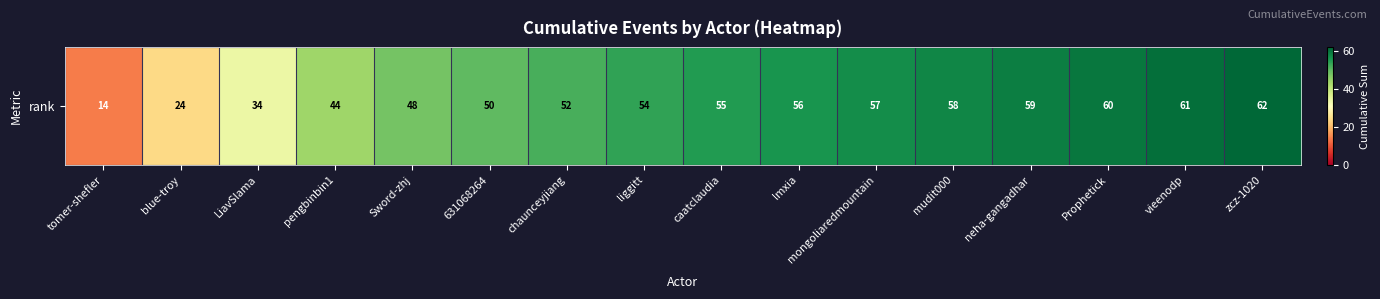

Reading right to left, list all the values displayed in this chart.

zcz-1020=62	vieenodp=61	Prophetick=60	neha-gangadhar=59	mudit000=58	mongoliaredmountain=57	lmxia=56	caatclaudia=55	liggitt=54	chaunceyjiang=52	631068264=50	Sword-zhj=48	pengbinbin1=44	LiavSlama=34	blue-troy=24	tomer-shefler=14